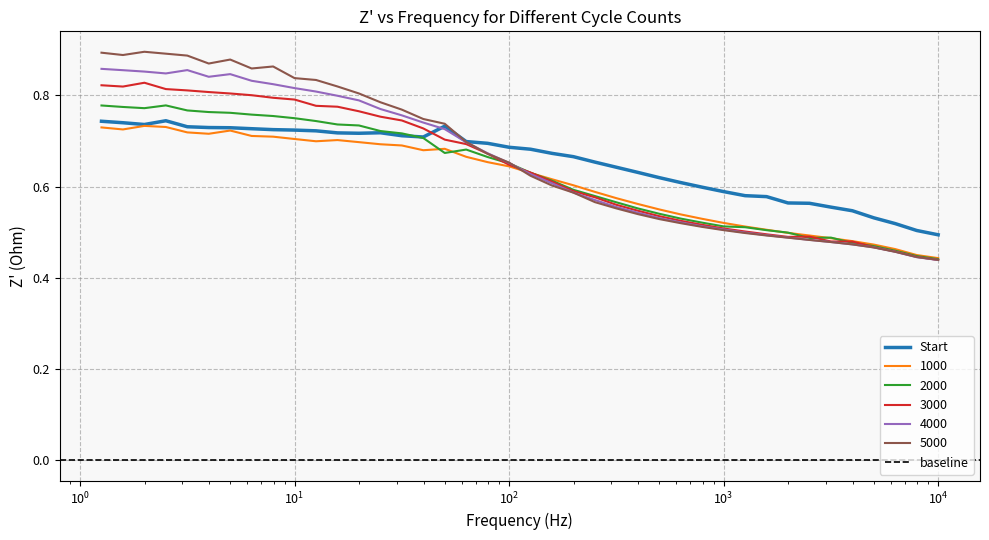

The 5000 series shows 0.3 at 1.9953. True or false?

False